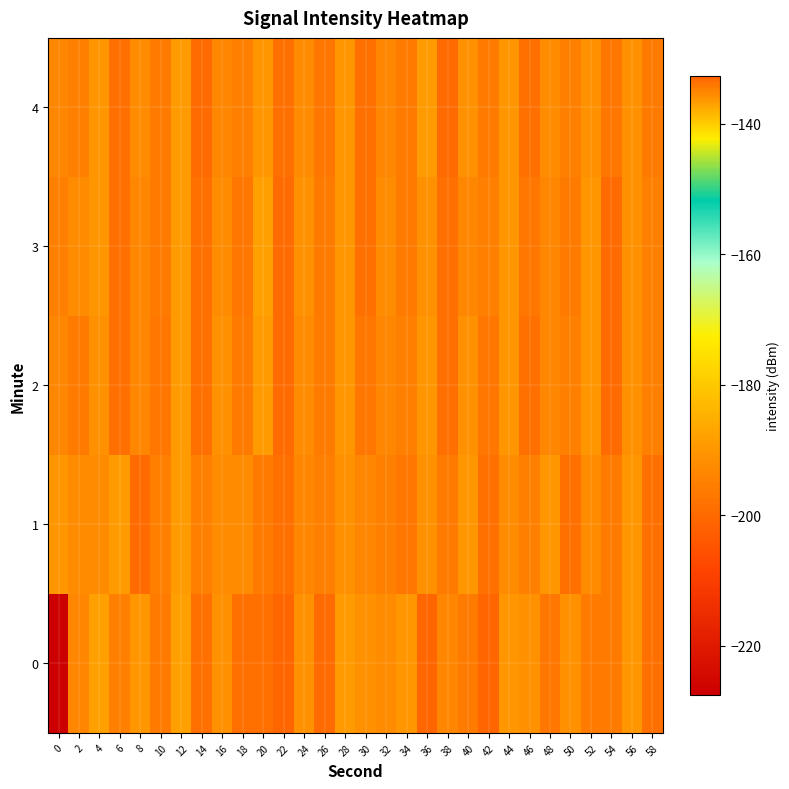

At which category is the sum across all series the highest?

22